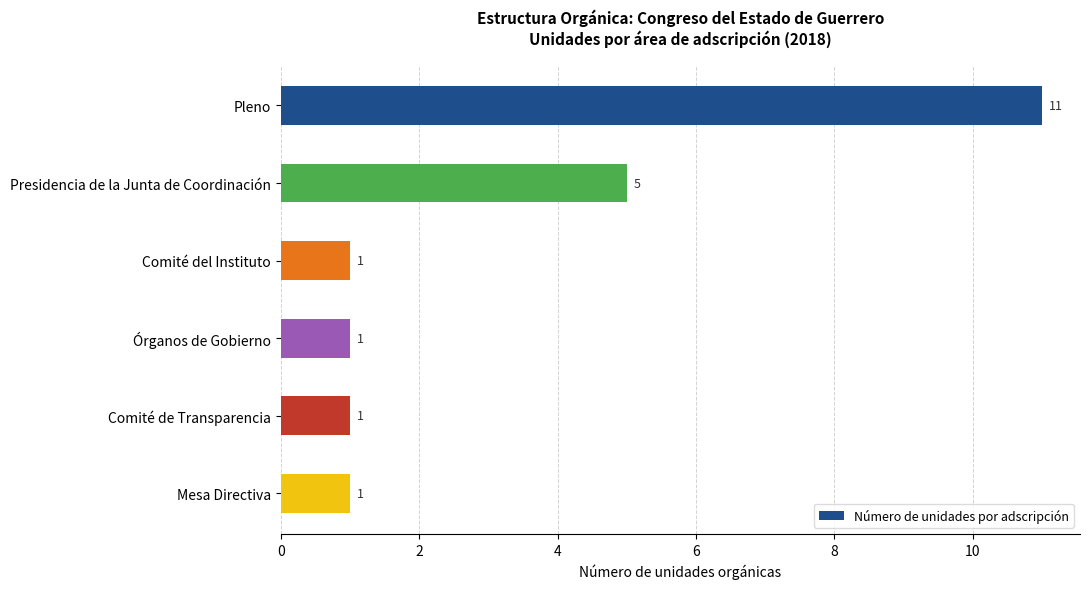

What is the label of the 4th bar from the top?

Órganos de Gobierno